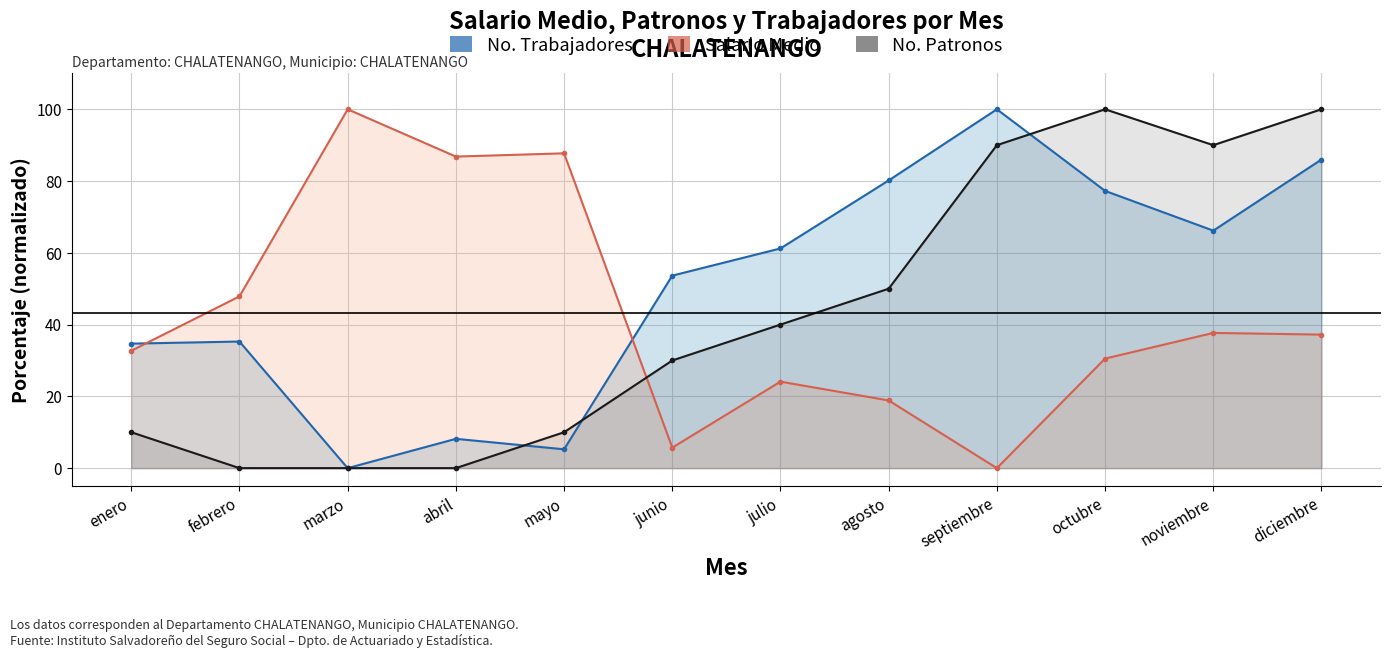

What is the sum of all No. Patronos values?

520.0